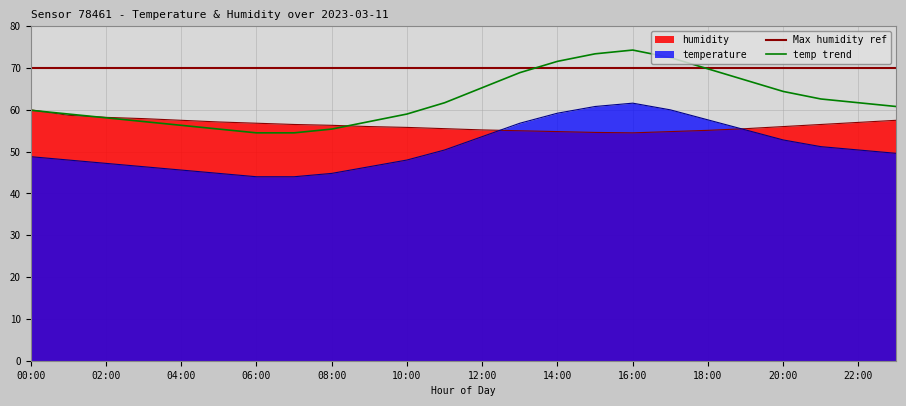

What is the maximum value for humidity?

60.0